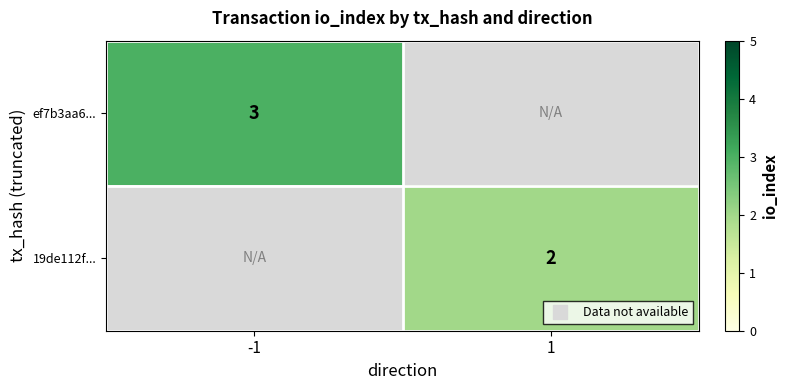

Is the value of 19de112f... at -1 greater than the value of ef7b3aa6... at -1?

No